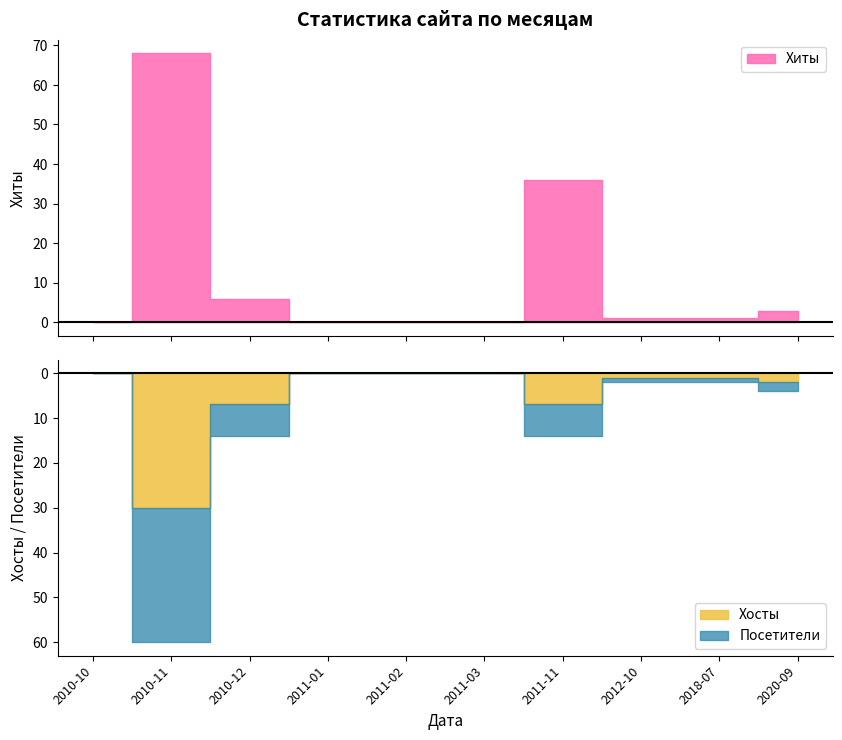

What is the sum of the Хиты values at 2011-02 and 2020-09?

3